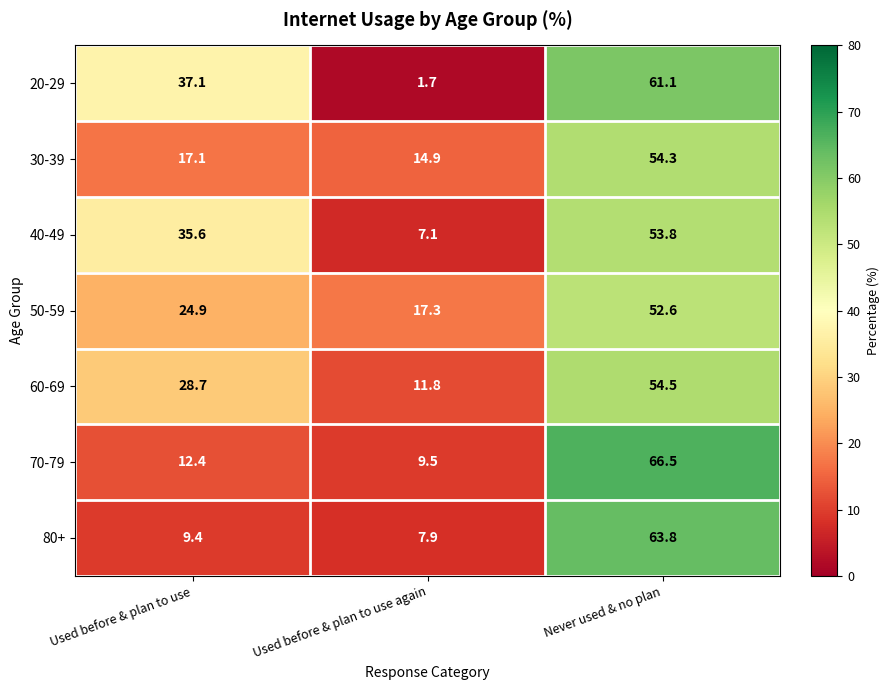

How many data points does each series have?

3